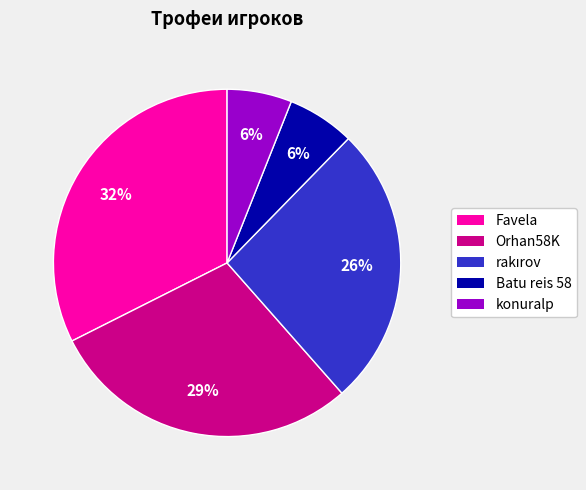

Does Orhan58K account for over 50% of the chart?

No